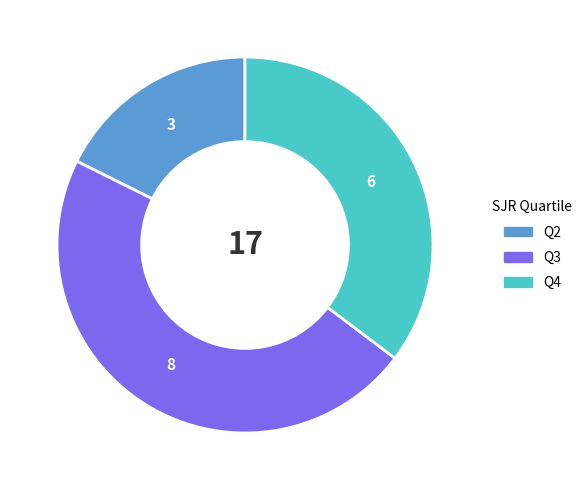

Which slice is the largest?

Q3